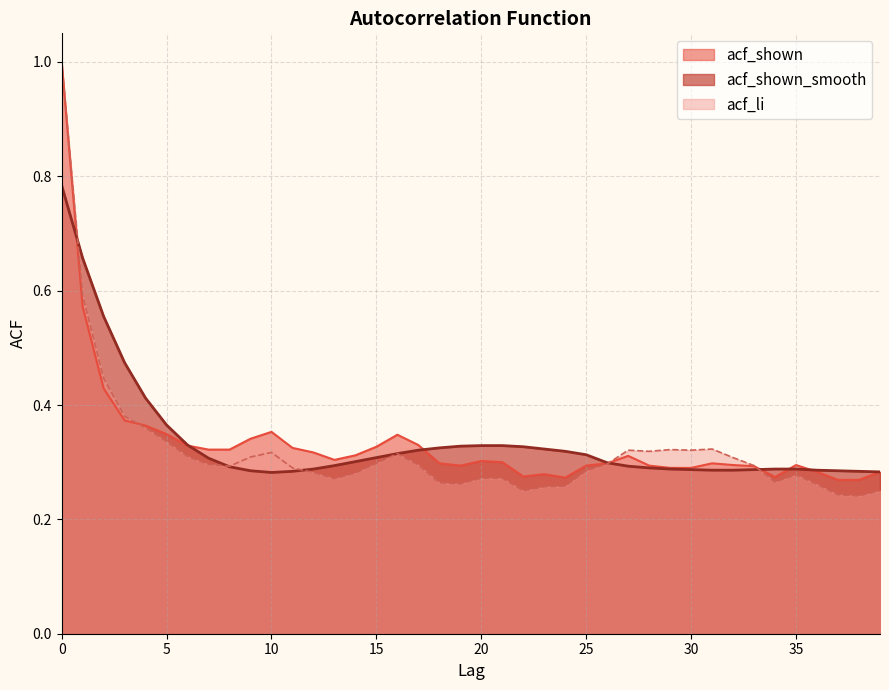

What is the total value across all series at 15?

0.9